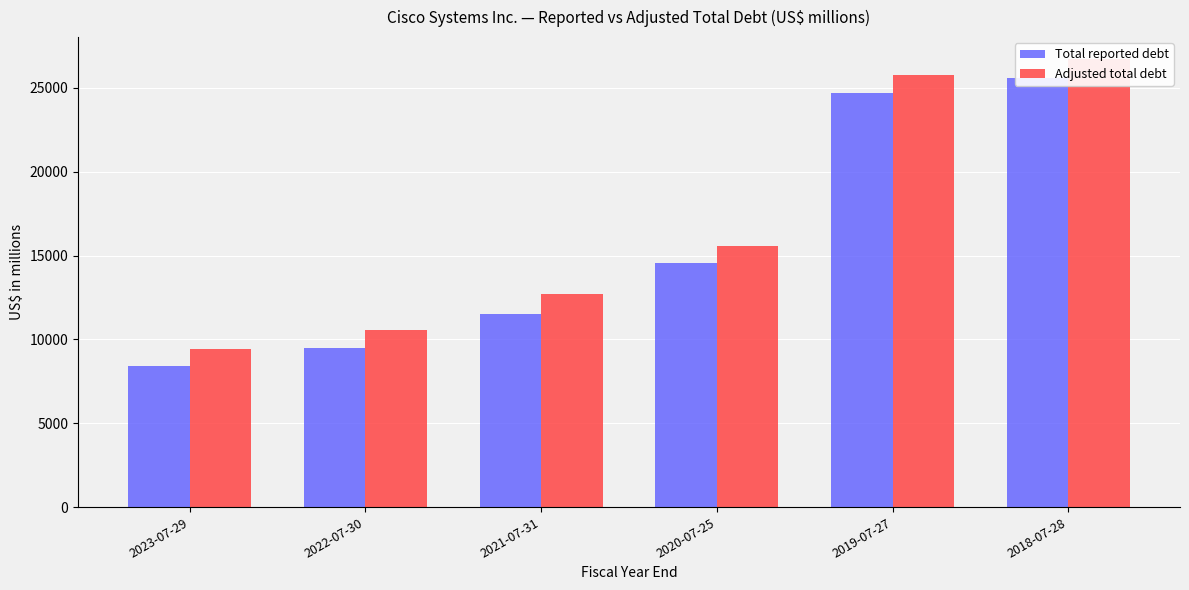

Between 2020-07-25 and 2019-07-27, which series saw the biggest shift?

Adjusted total debt